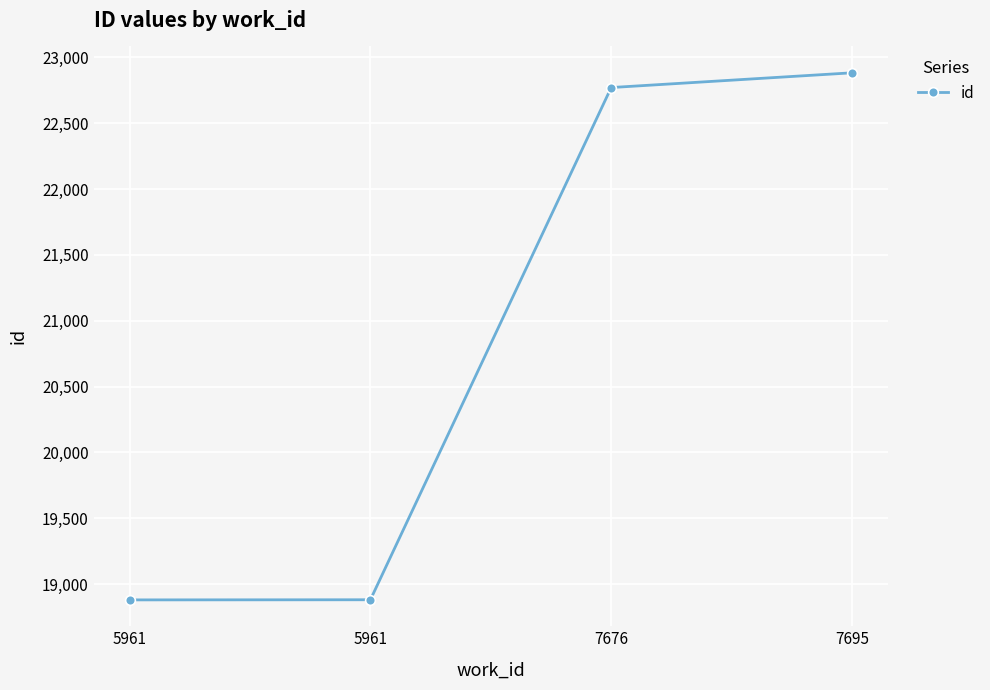

How many values are below 22771?

2